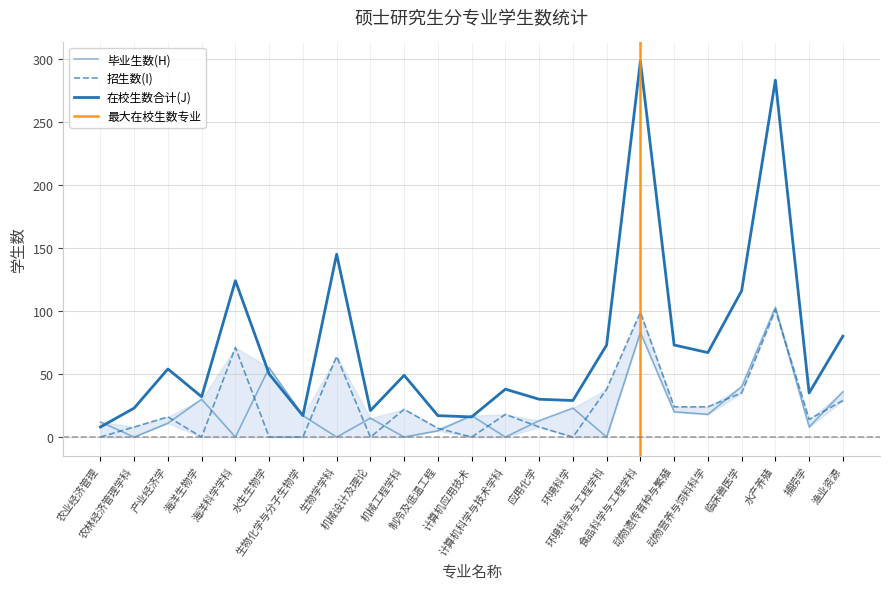

List the labels in order of 毕业生数(H) value, largest first.

水产养殖, 食品科学与工程学科, 水生生物学, 临床兽医学, 渔业资源, 海洋生物学, 环境科学, 动物遗传育种与繁殖, 动物营养与饲料科学, 生物化学与分子生物学, 计算机应用技术, 机械设计及理论, 应用化学, 农业经济管理, 产业经济学, 捕捞学, 制冷及低温工程, 农林经济管理学科, 海洋科学学科, 生物学学科, 机械工程学科, 计算机科学与技术学科, 环境科学与工程学科